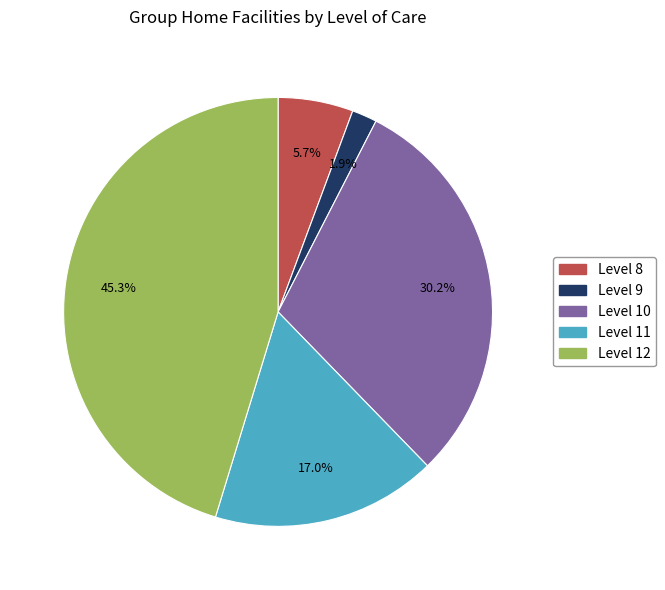

Is there a majority slice in this chart?

No